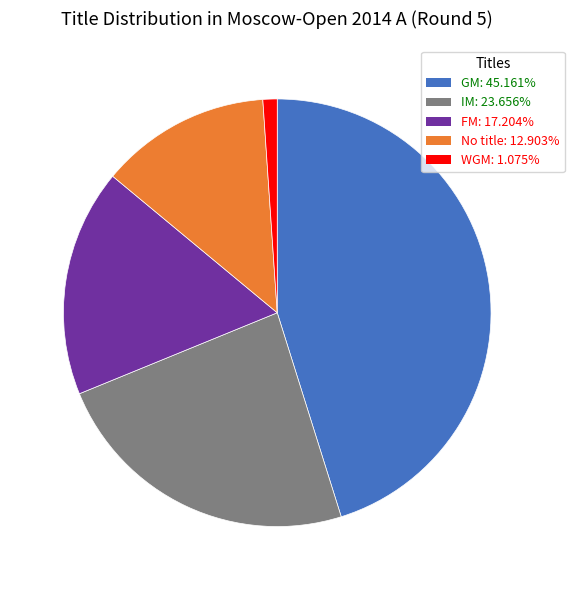

How many slices are in this pie chart?

5